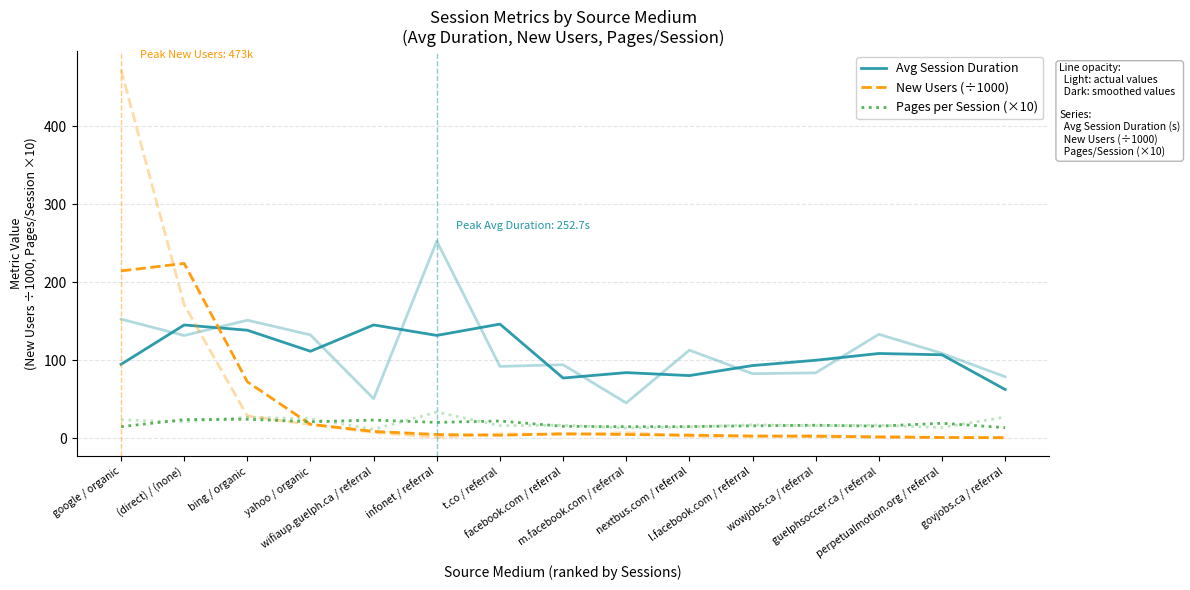

What is the average value of the Avg Session Duration series?

108.5